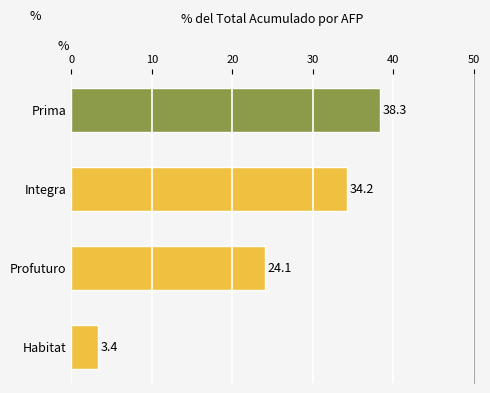

Rank the categories by value from highest to lowest.

Prima, Integra, Profuturo, Habitat